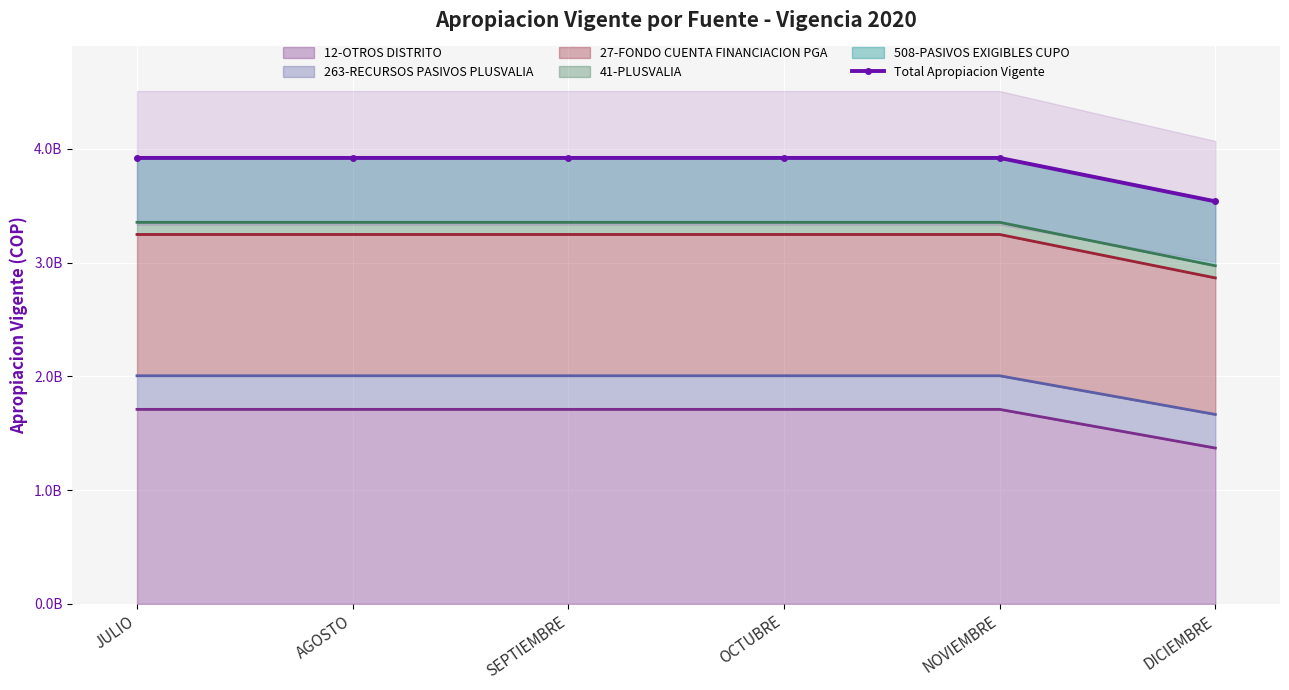

What is the smallest value displayed?

3537554981